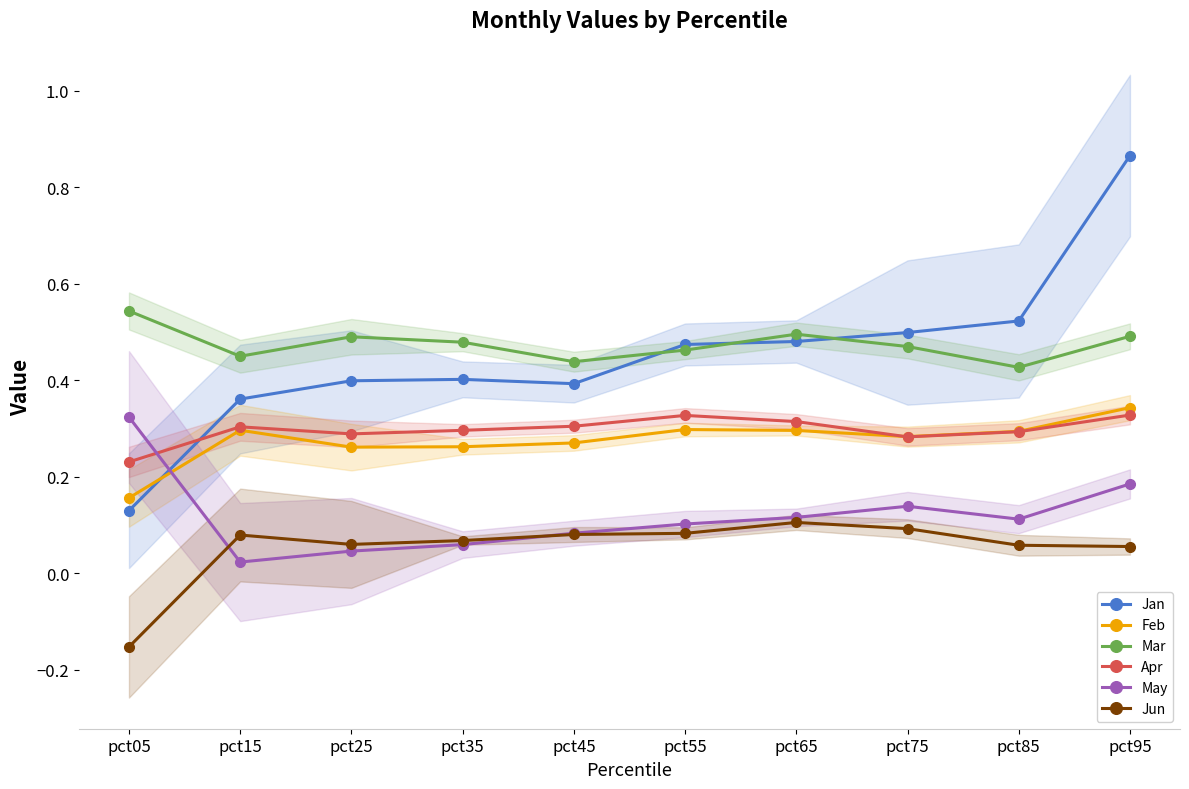

True or false: Feb has more than 2 points higher than both neighbors.

False